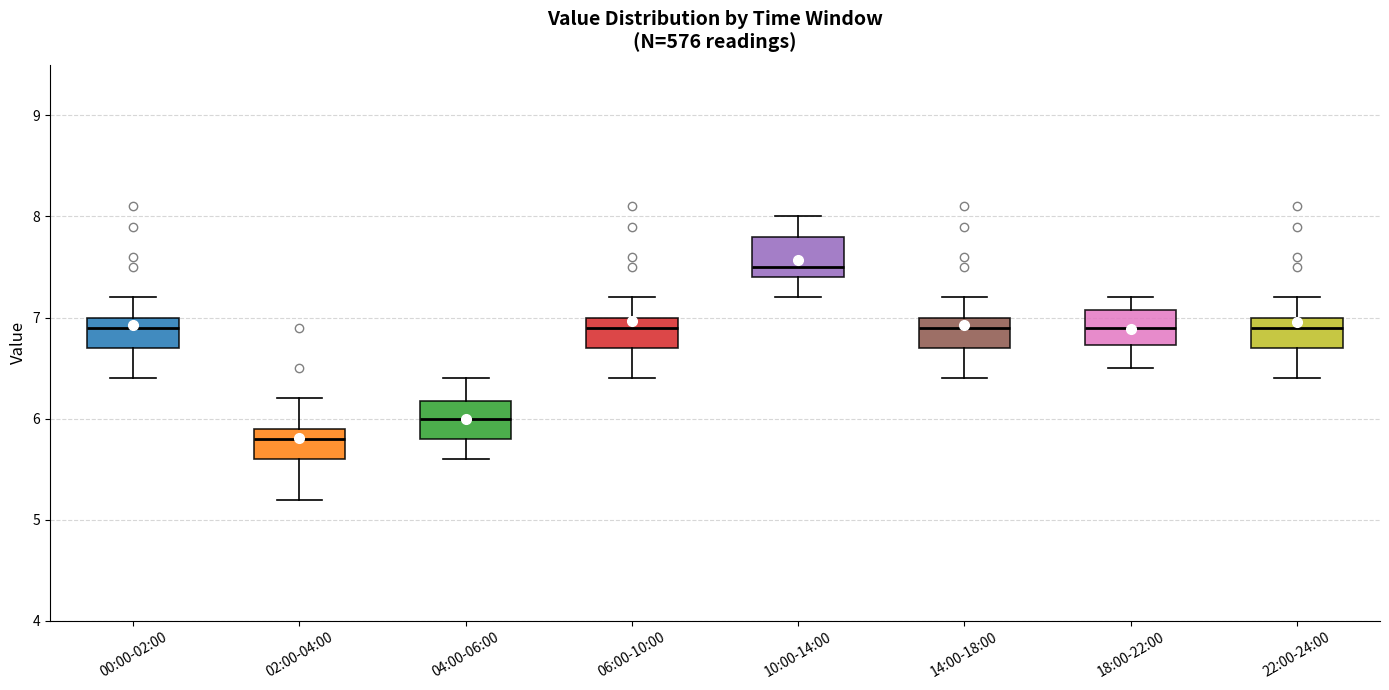

Reading left to right, transcribe this box plot: for each box, give where its median line is, the range the box spans, and where its two whiskers end, as read against the y-axis. The values are not printed on the chart, so give them approximately, as read against the axis.

00:00-02:00: median 6.9, box 6.7 to 7.0, whiskers 6.4 to 7.2
02:00-04:00: median 5.8, box 5.6 to 5.9, whiskers 5.2 to 6.2
04:00-06:00: median 6.0, box 5.8 to 6.2, whiskers 5.6 to 6.4
06:00-10:00: median 6.9, box 6.7 to 7.0, whiskers 6.4 to 7.2
10:00-14:00: median 7.5, box 7.4 to 7.8, whiskers 7.2 to 8.0
14:00-18:00: median 6.9, box 6.7 to 7.0, whiskers 6.4 to 7.2
18:00-22:00: median 6.9, box 6.7 to 7.1, whiskers 6.5 to 7.2
22:00-24:00: median 6.9, box 6.7 to 7.0, whiskers 6.4 to 7.2